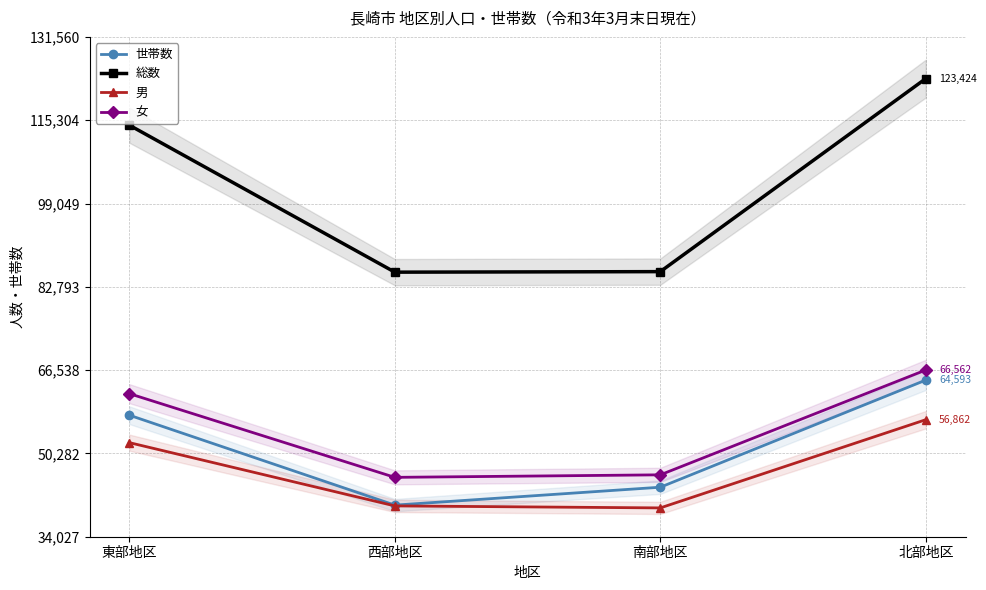

The value of 総数 at 北部地区 is 123424. True or false?

True